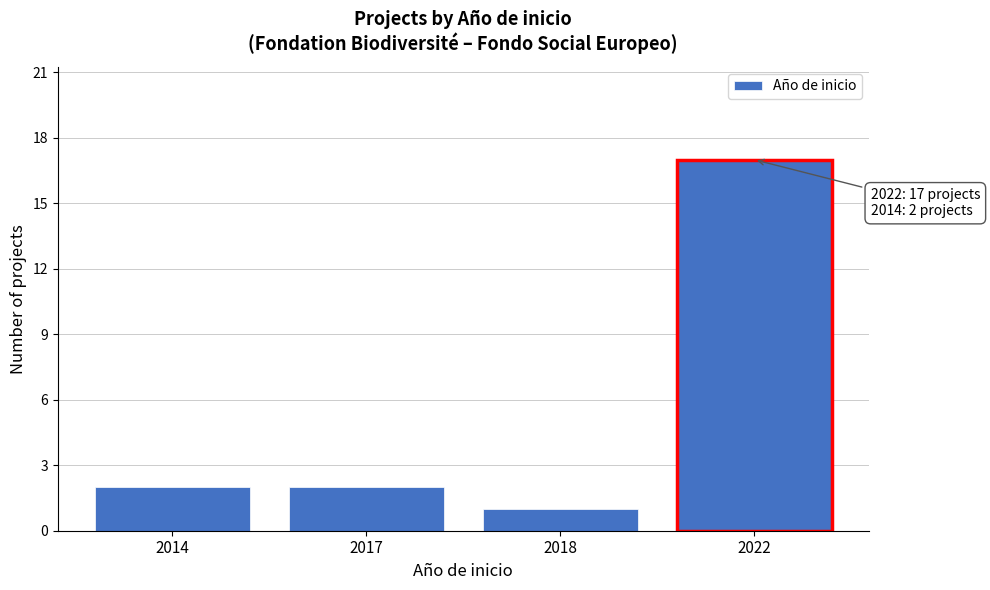

Reading left to right, extract all data points from this chart.

2	2	1	17